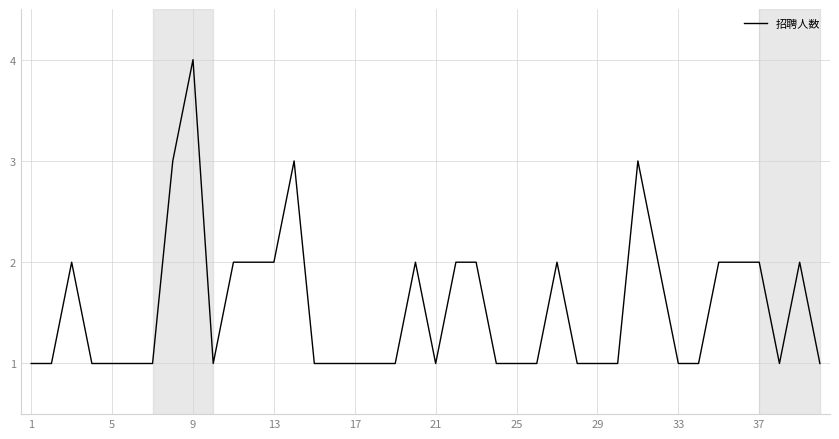

What is the difference between the maximum and minimum values?

3